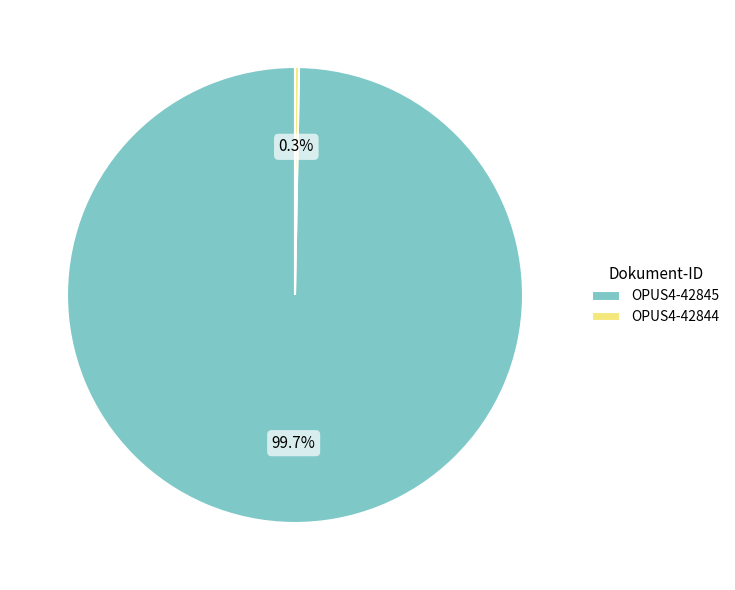

What is the total percentage of OPUS4-42844 and OPUS4-42845?

100.0%